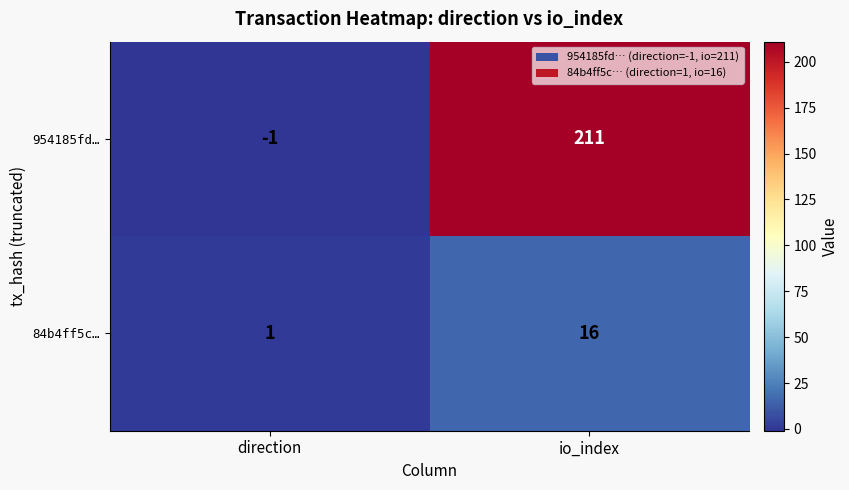

Which series has the widest spread of values?

954185fd…